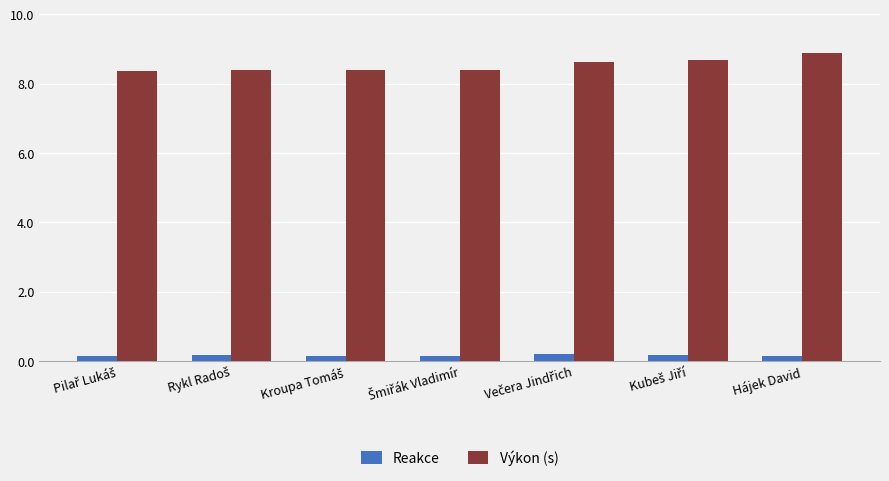

At Hájek David, list the series in order from smallest to largest.

Reakce, Výkon (s)